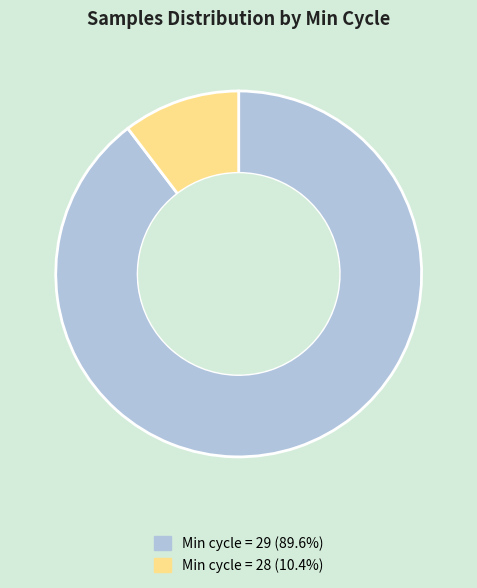

Is there any slice that represents more than half of the pie?

Yes